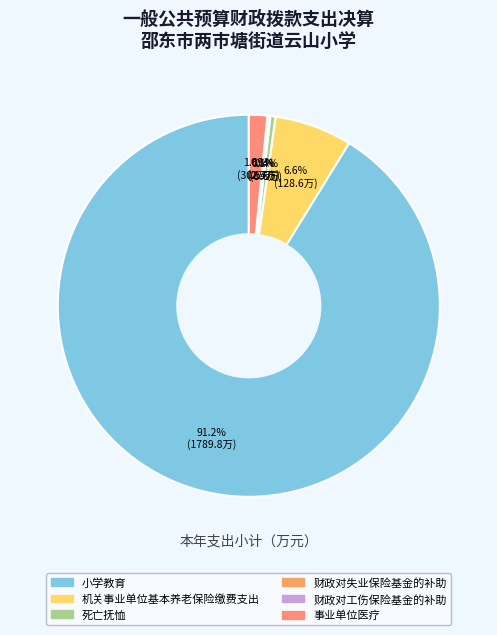

Does any single category account for the majority?

Yes